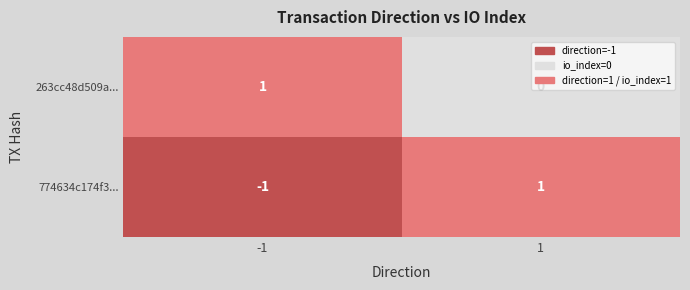

Reading left to right, transcribe all the data shown in this chart.

774634c174f3579c4a8e977e6d825563c797ff2: -1	1
263cc48d509a5d4ebdf11a499890889ba91591c: 1	0